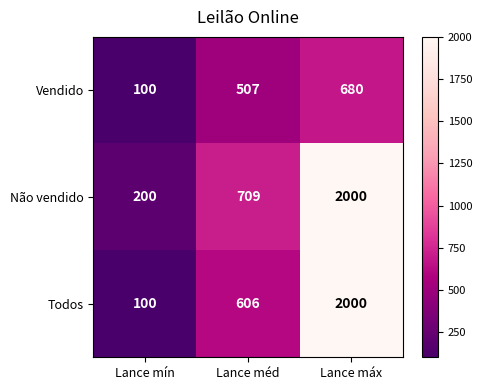

True or false: Todos has a value of 100 at Lance mín.

True